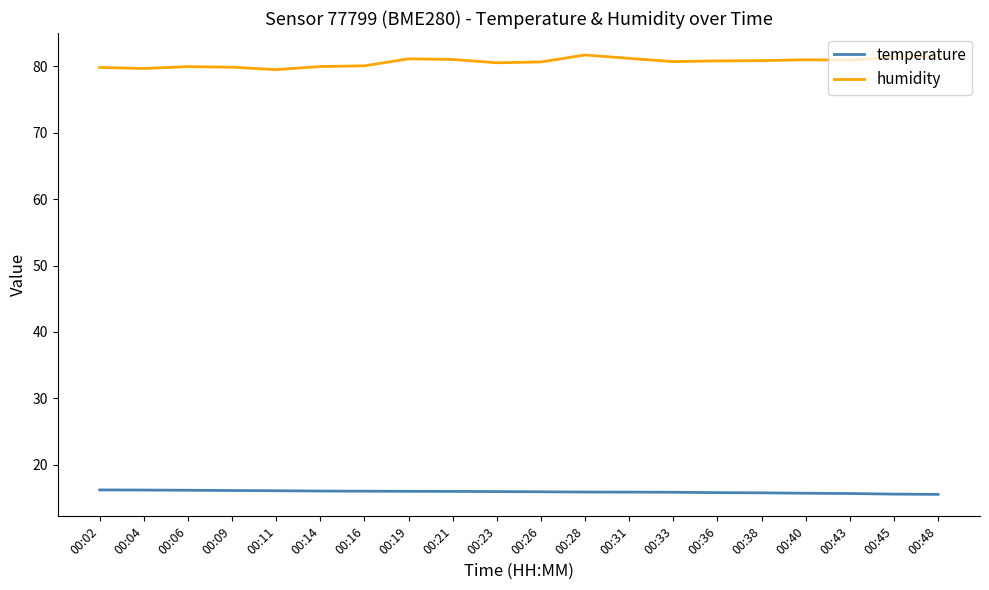

Which series has the largest range (max minus min)?

humidity